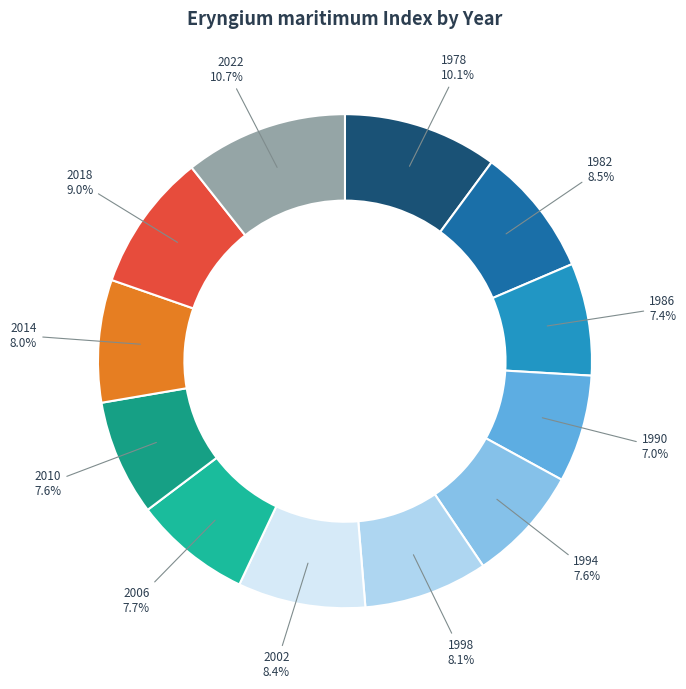

Is there any slice that represents more than half of the pie?

No